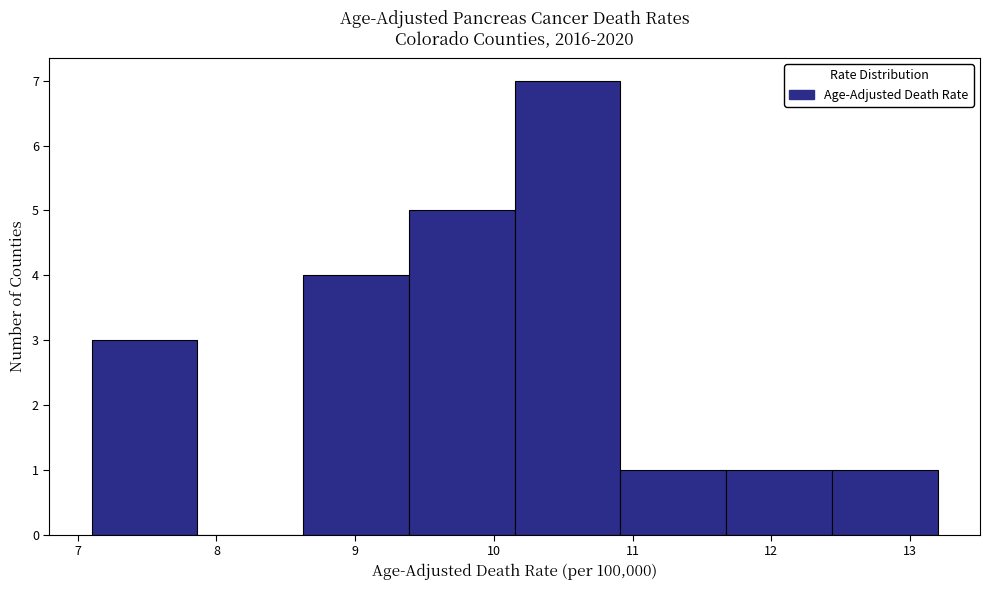

Reading left to right, transcribe this chart: for each bar, give the range it covers on the x-axis and its height. Neither the bar edges nor the heights are printed on the chart, so give them approximately, as read against the axes.

7.1 to 7.9: 3
7.9 to 8.6: 0
8.6 to 9.4: 4
9.4 to 10.2: 5
10.2 to 10.9: 7
10.9 to 11.7: 1
11.7 to 12.4: 1
12.4 to 13.2: 1